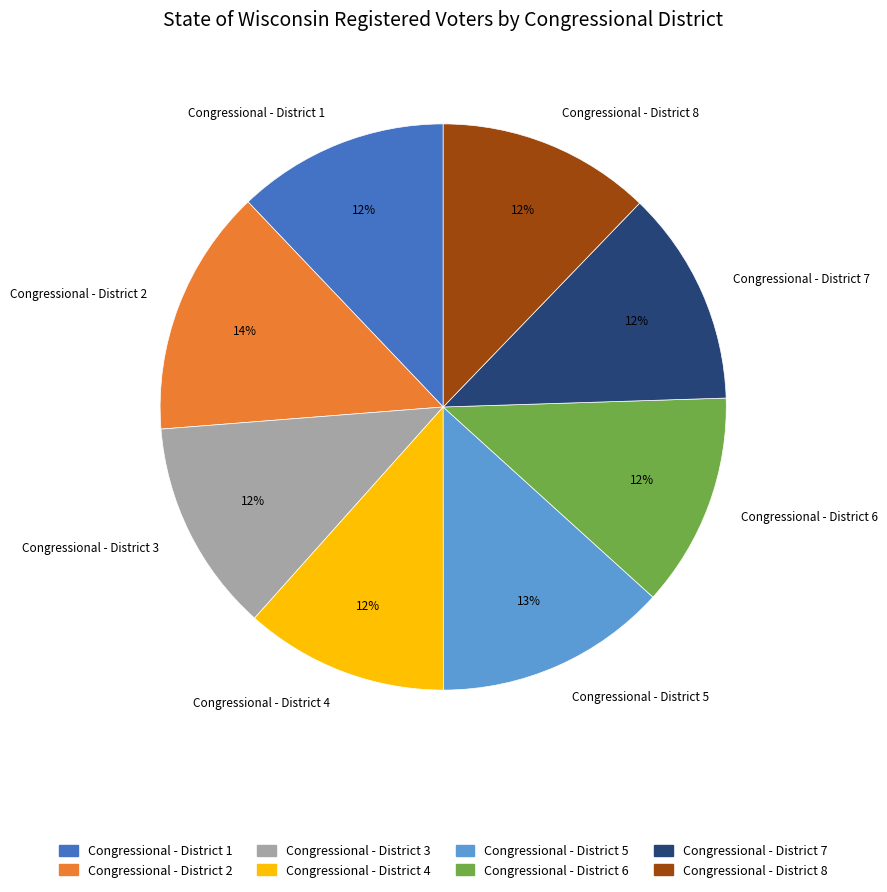

To the nearest percent, what is the combined percentage of Congressional - District 6 and Congressional - District 2?

26%